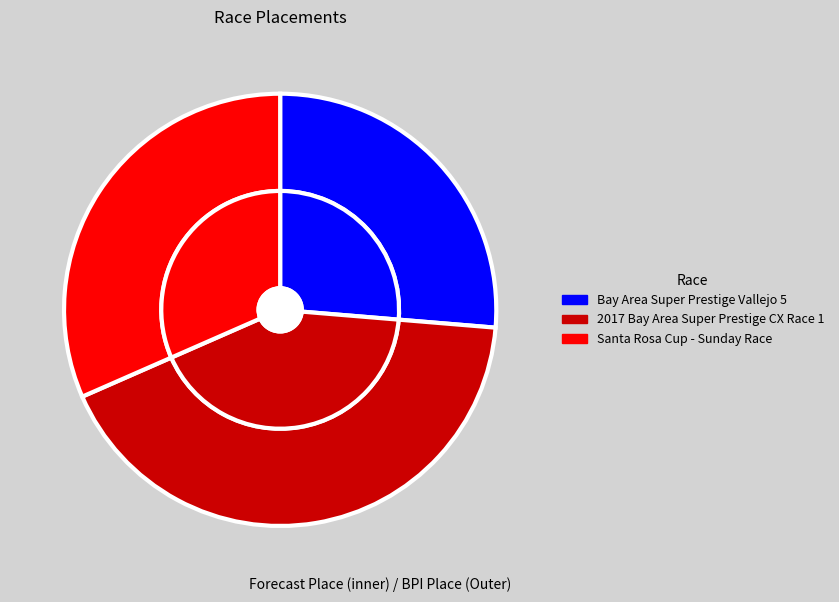

Does any single category account for the majority?

No